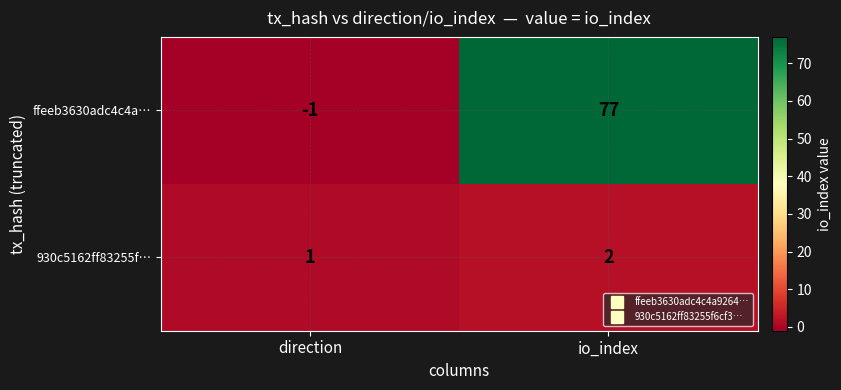

What is the sum of all ffeeb3630adc4c4a… values?

76